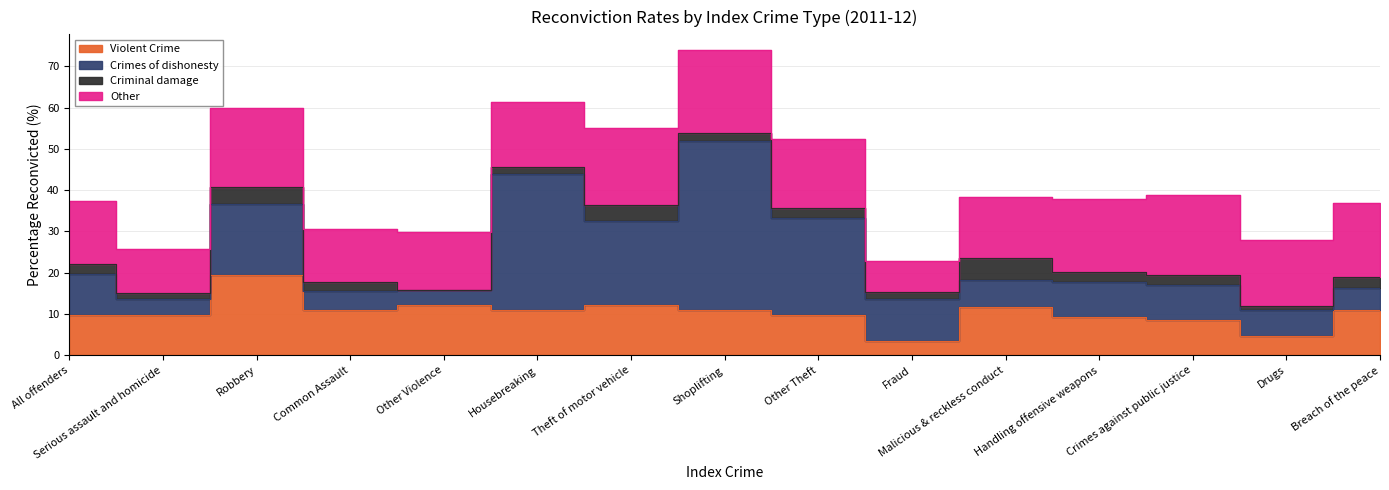

How many values in the Violent Crime series are below 10?

7